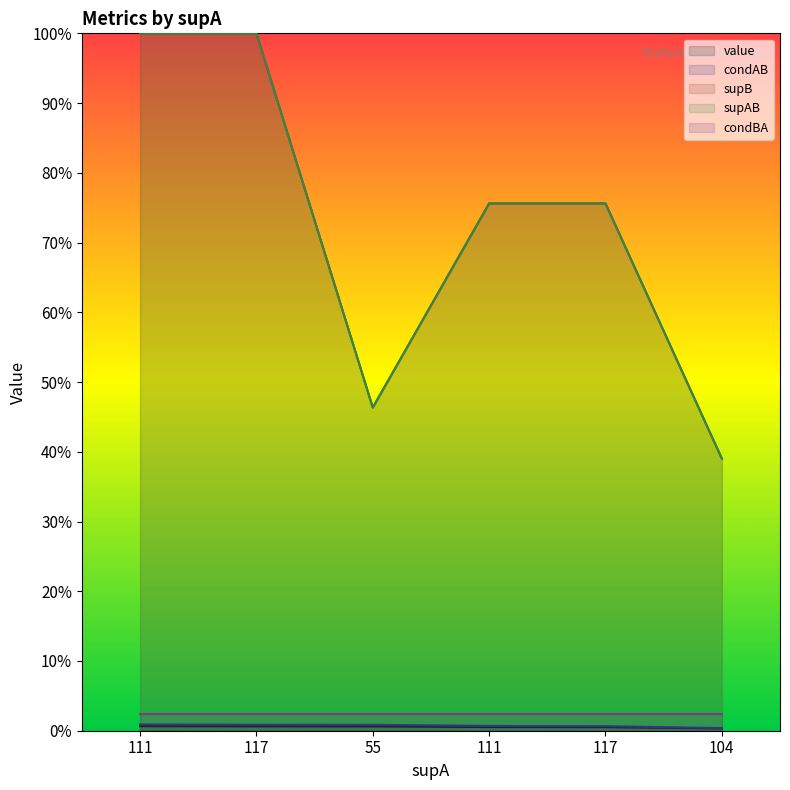

True or false: supAB has more than 2 interior local peaks.

False